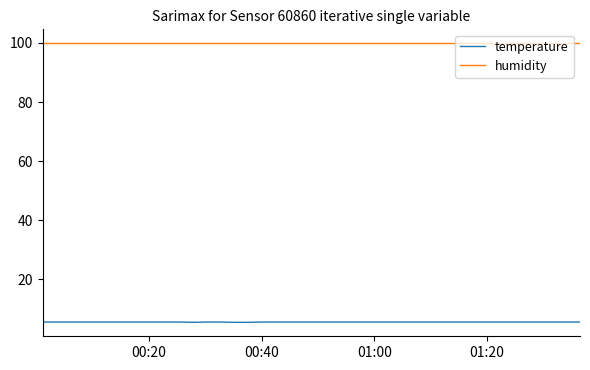

What is the sum of all temperature values?

223.7